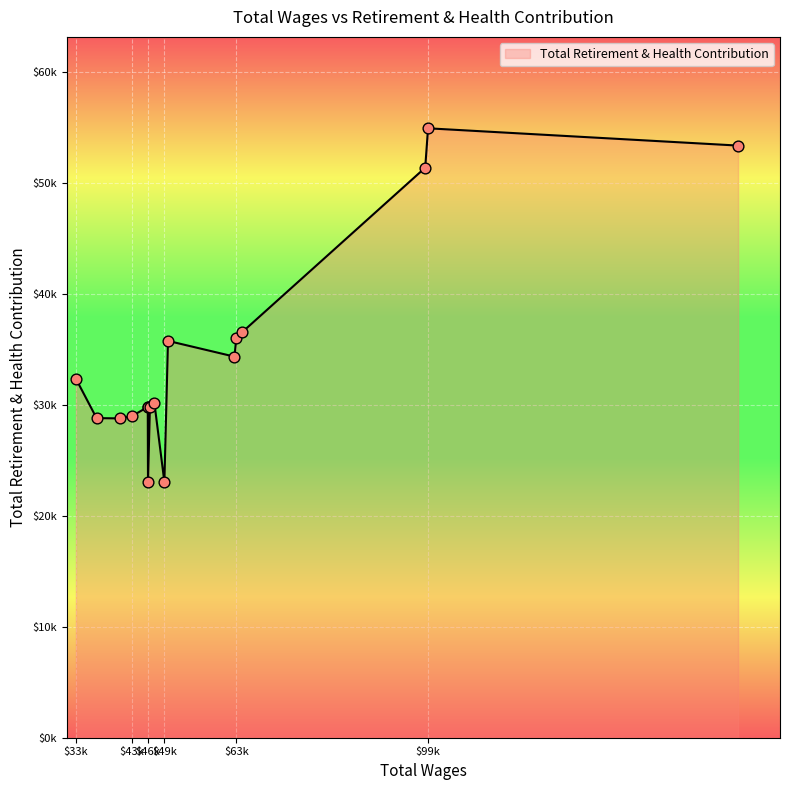

Which has a higher value, 48115.0 or 37237.0?

48115.0